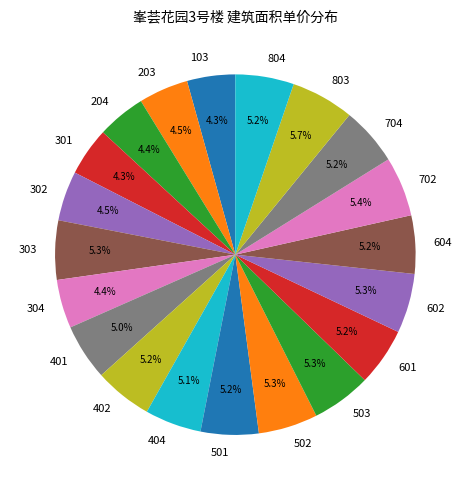

Is the sum of 203 and 502 greater than half?

No